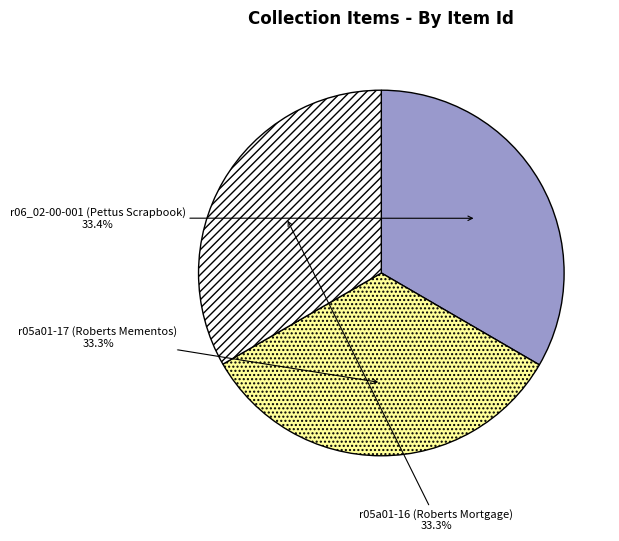

Is there a majority slice in this chart?

No